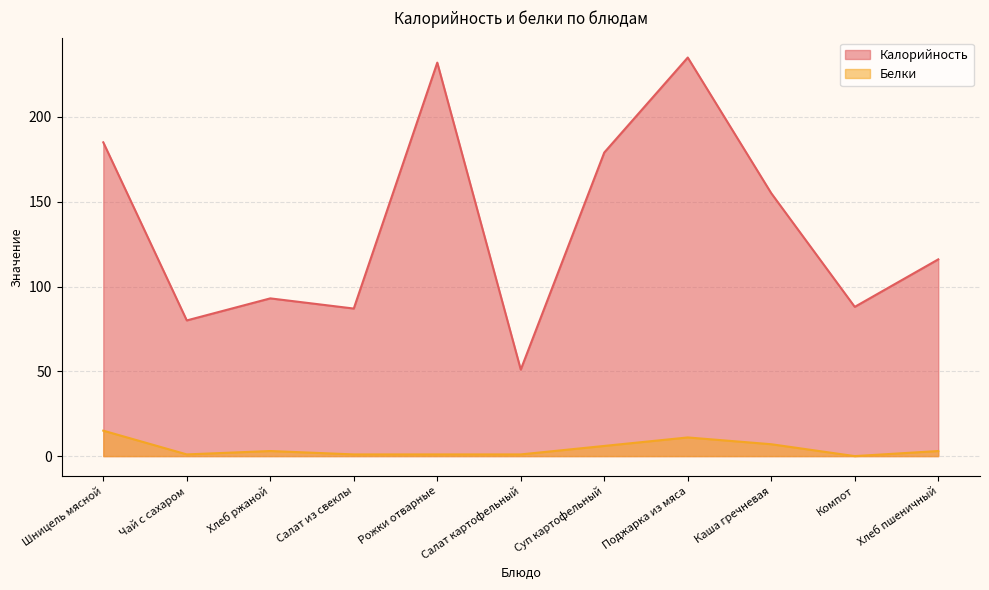

Between Рожки отварные and Салат картофельный, which series saw the biggest shift?

Калорийность